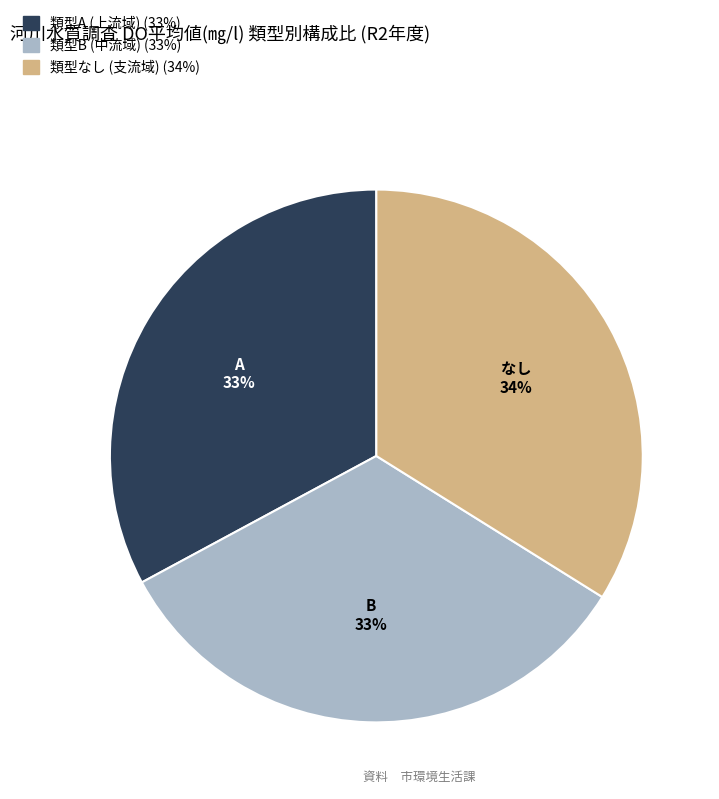

To the nearest percent, what is the difference between the largest and smallest slice percentages?

1%